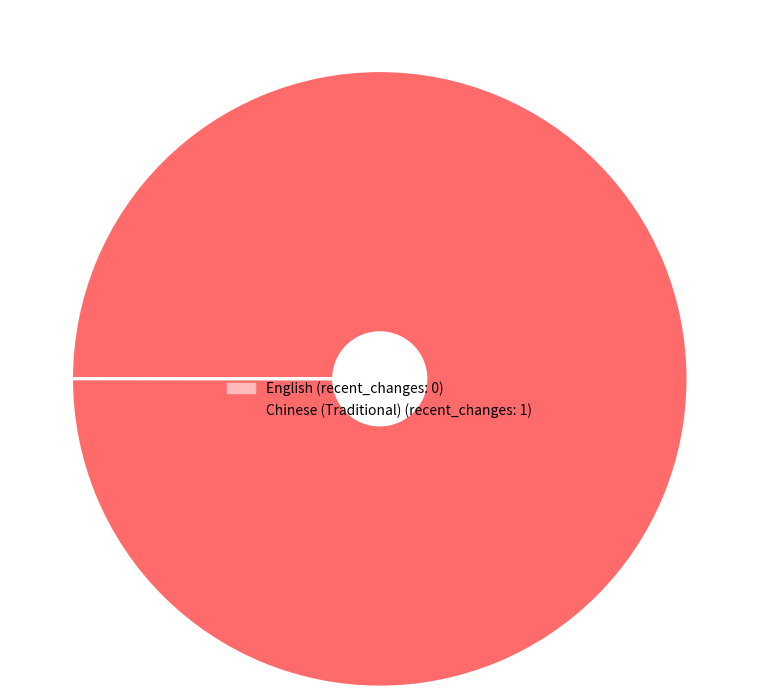

True or false: Chinese (Traditional) accounts for 100% of the total.

True